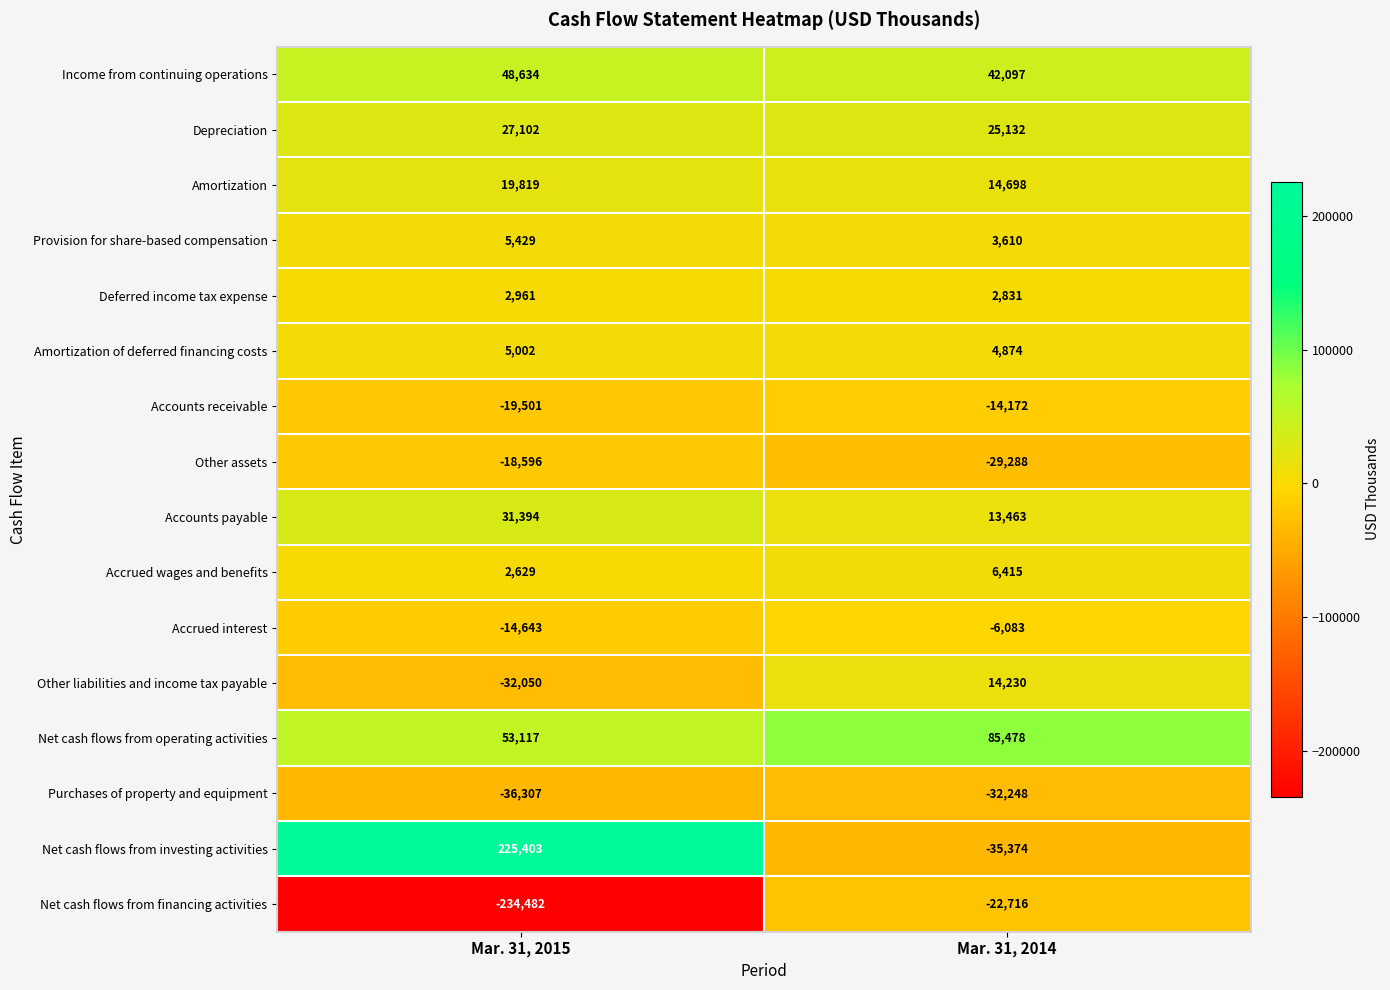

What is the sum of all Other assets values?

-47884